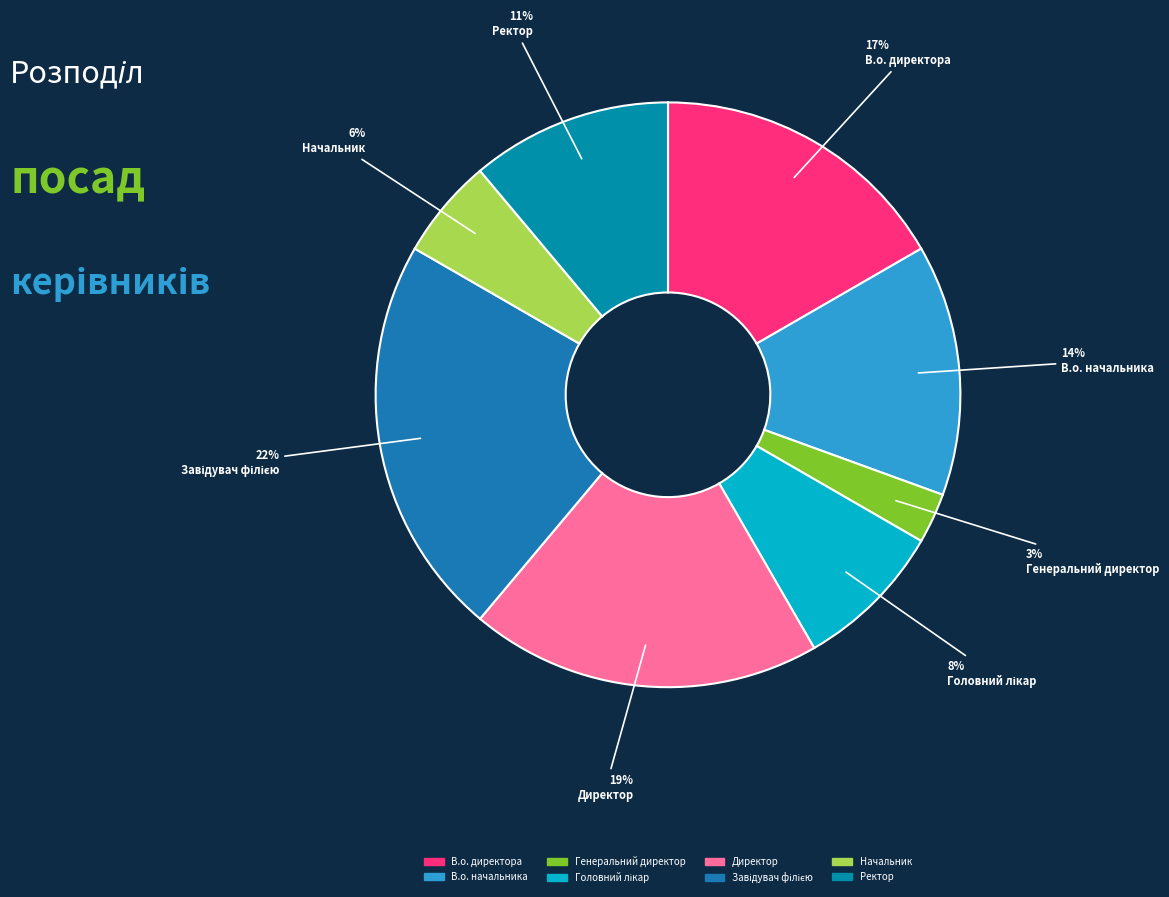

Is it true that Головний лікар is 20% of the pie?

False